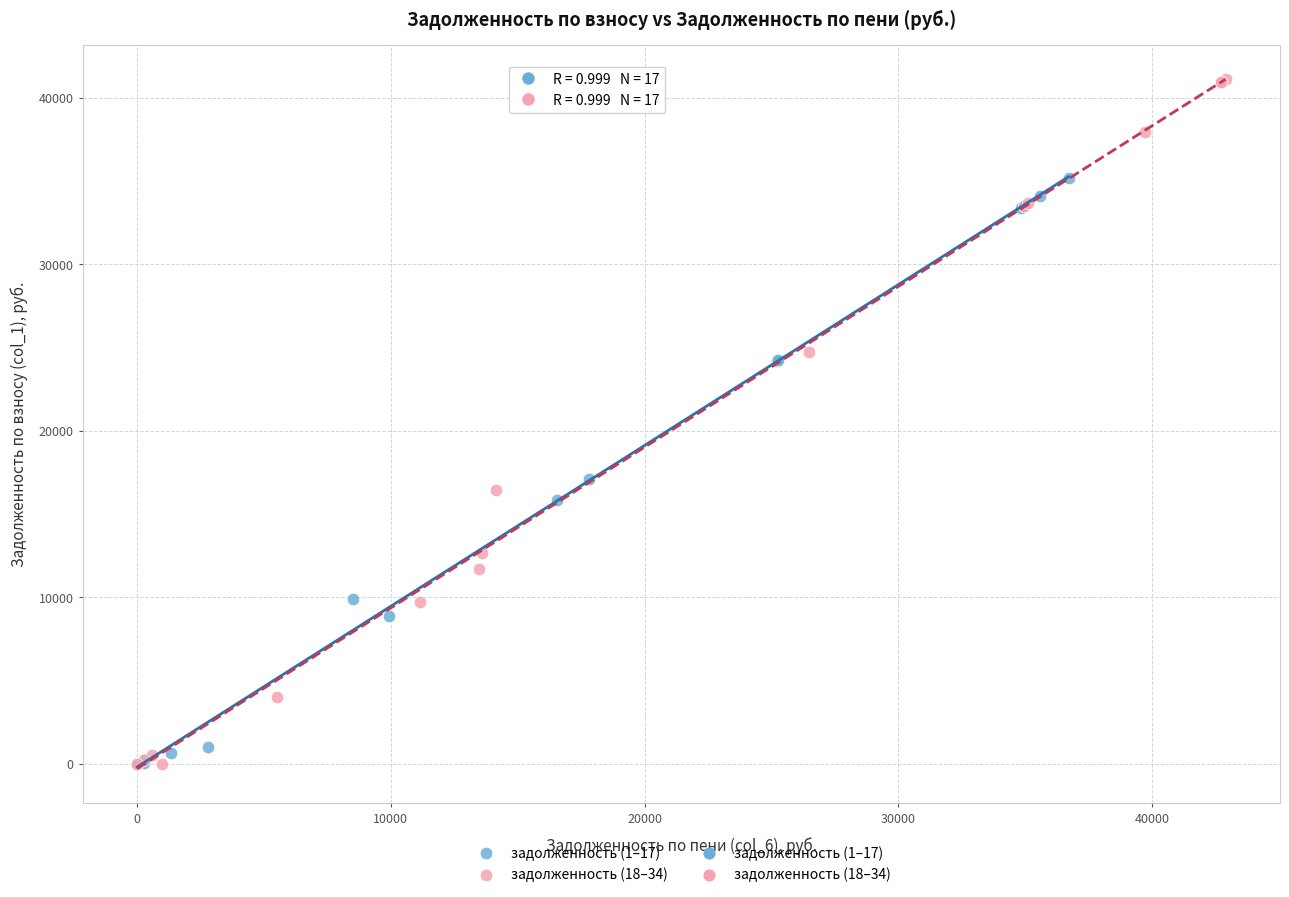

Which series reaches the maximum Y coordinate?

задолженность (18–34)